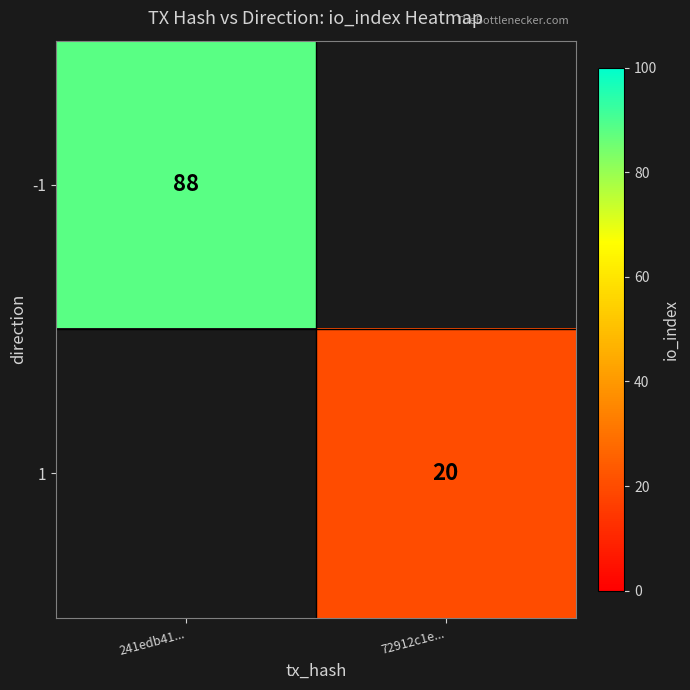

Is it true that -1 equals 19 at 241edb41...?

False